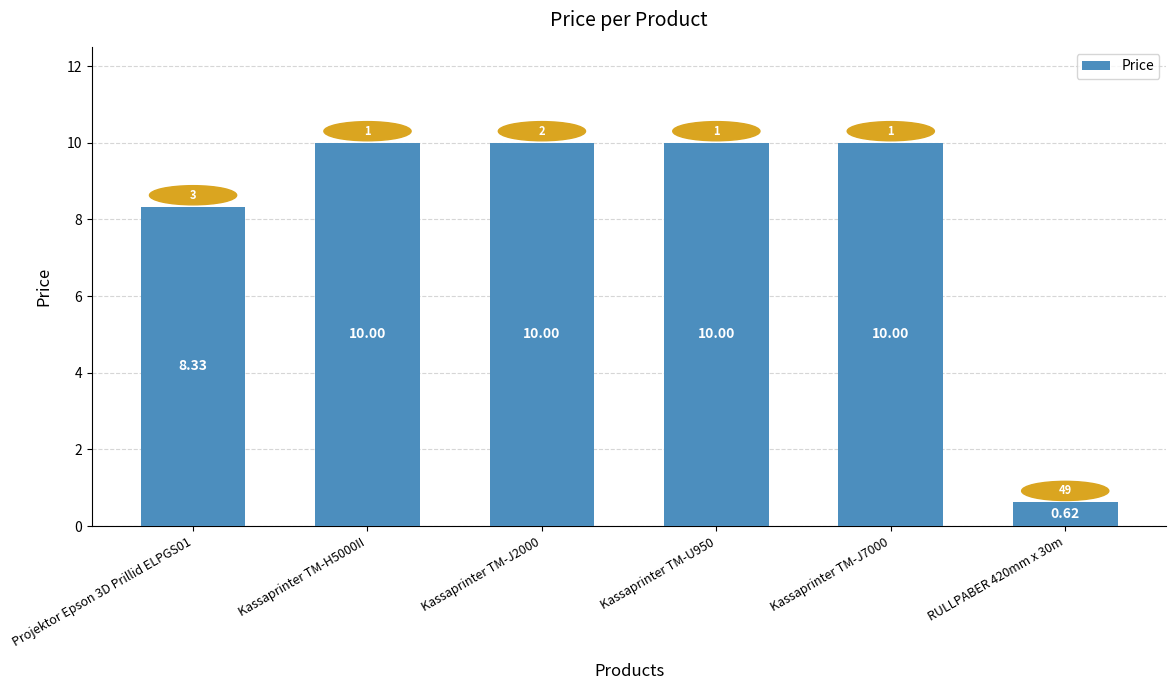

What is the ratio of the value at Kassaprinter TM-J2000 to the value at Kassaprinter TM-J7000?

1.0